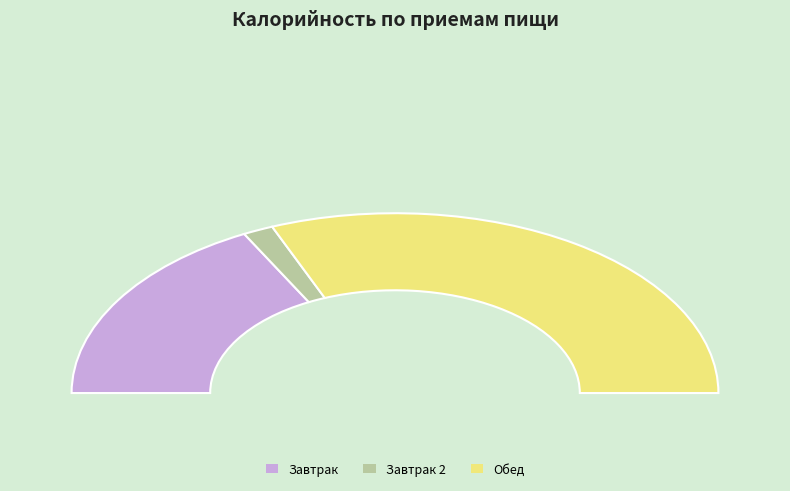

How many slices are in this pie chart?

3